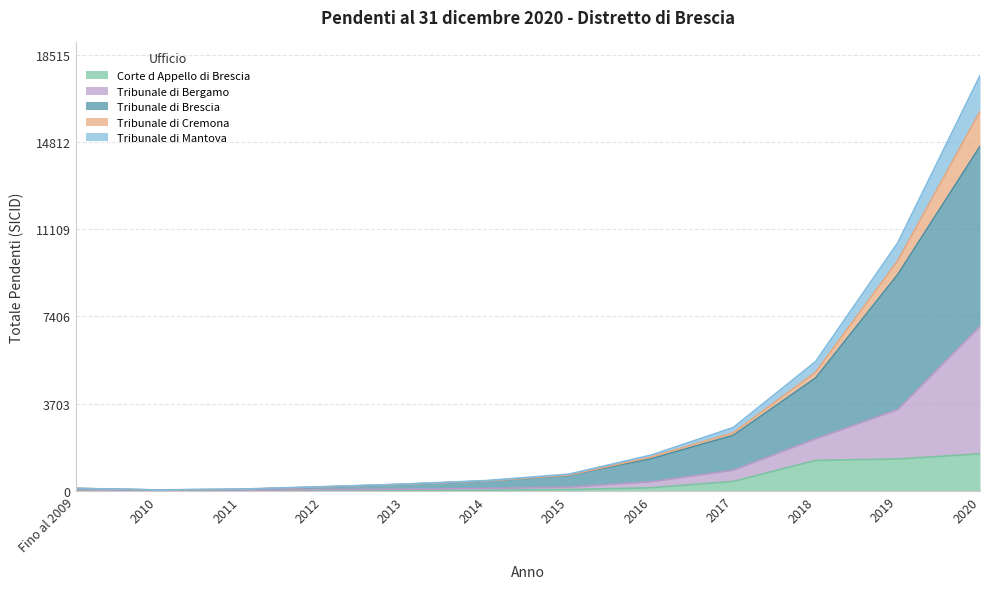

At which category does the chart reach its peak across all series?

2020